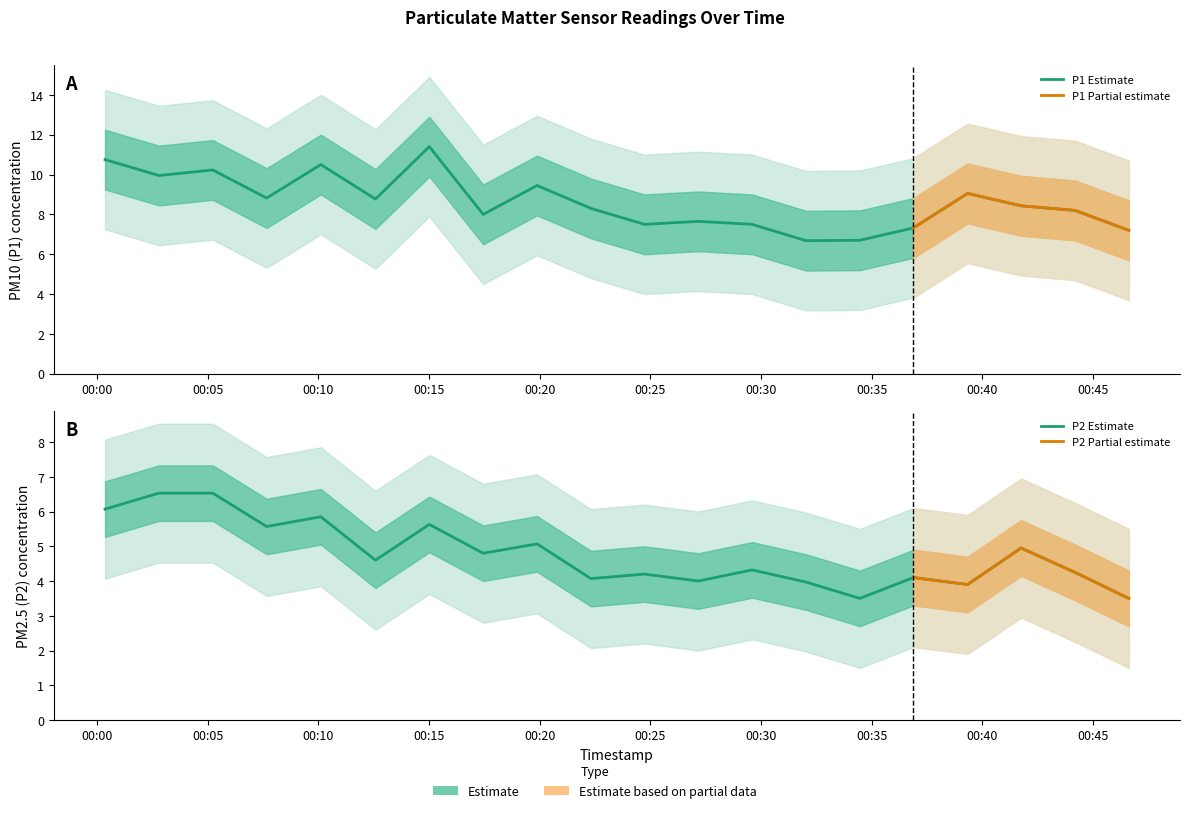

Which series has the largest range (max minus min)?

P1